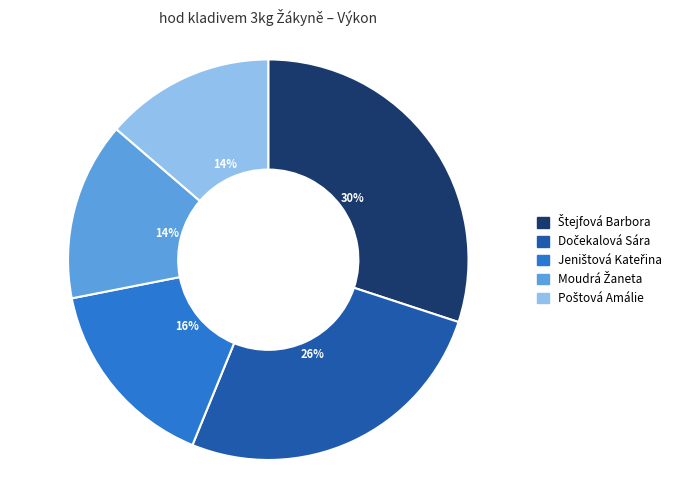

Is there any slice that represents more than half of the pie?

No